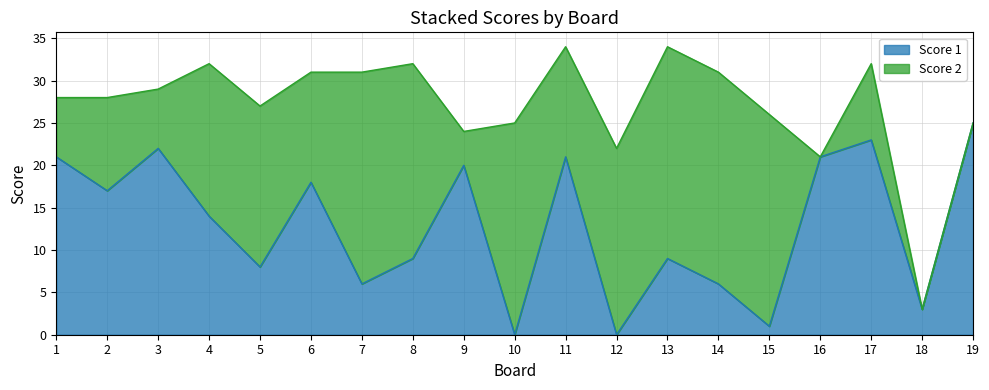

At which category does the chart reach its peak across all series?

19